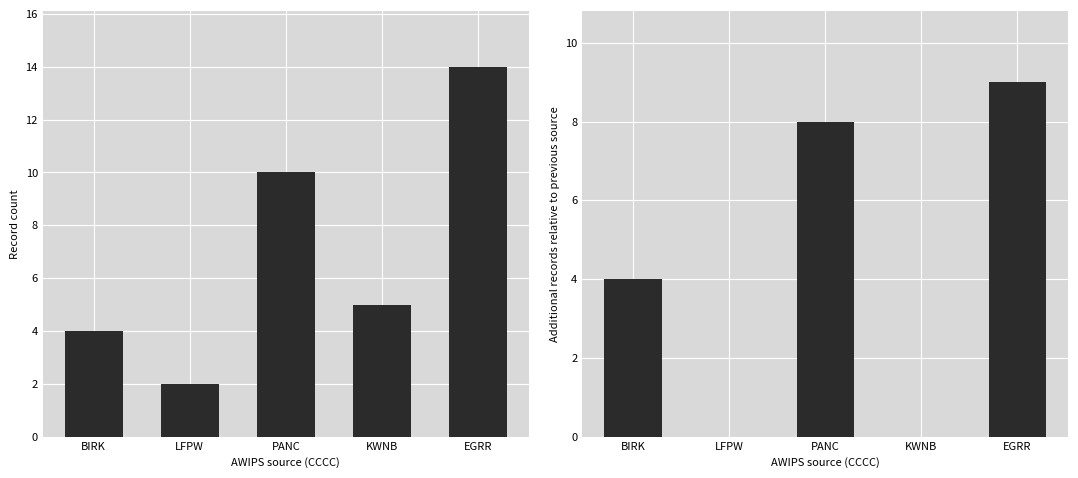

The Count series shows 2 at LFPW. True or false?

True